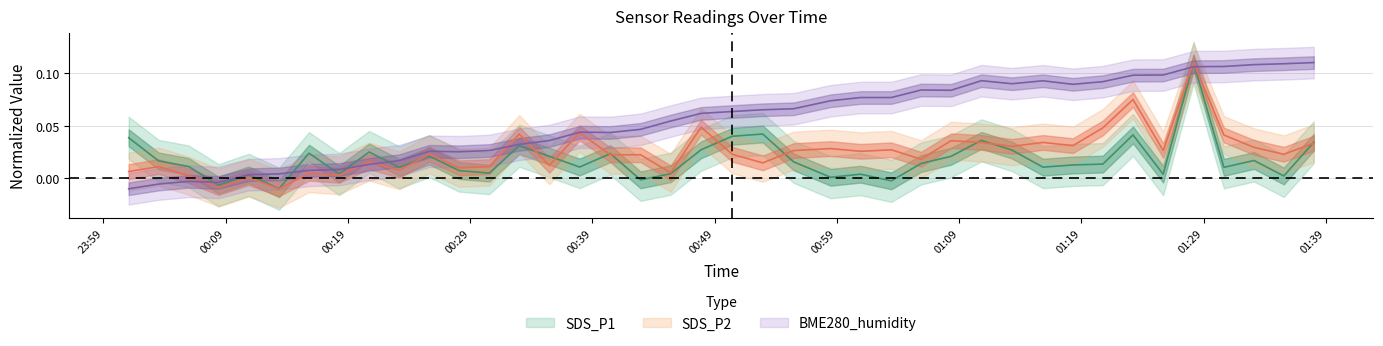

At which label is SDS_P1 closest to 0?

2022/04/29 00:58:29